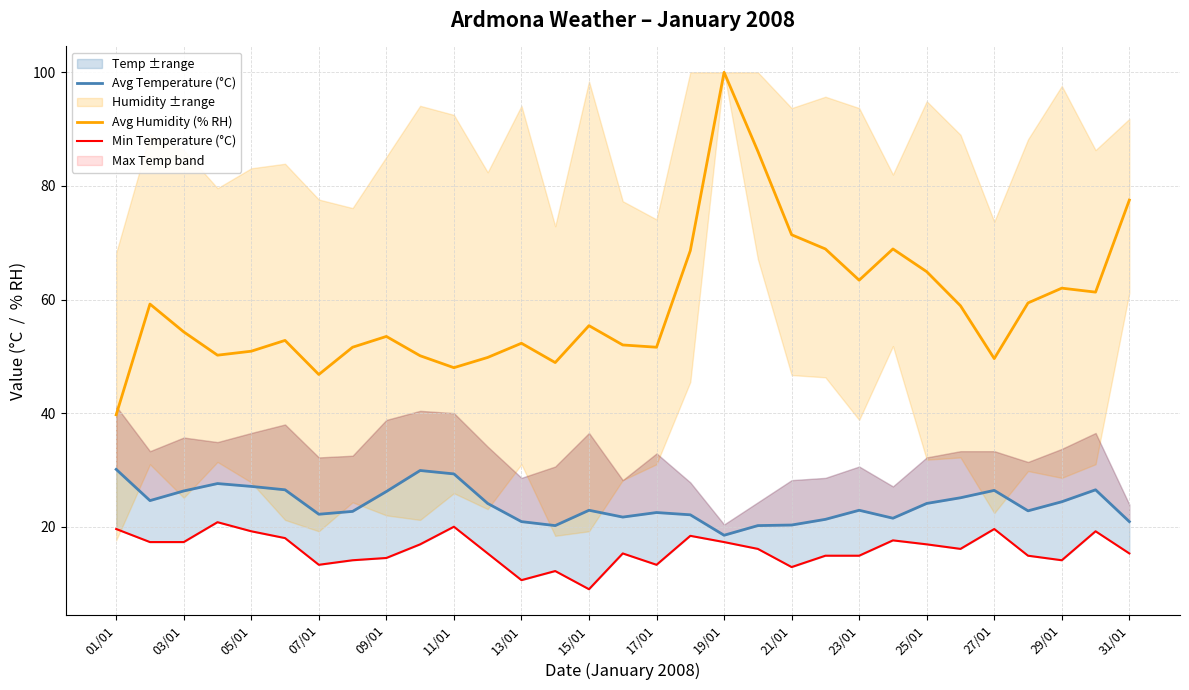

What is the highest value of the Avg Humidity (% RH) series?

100.0